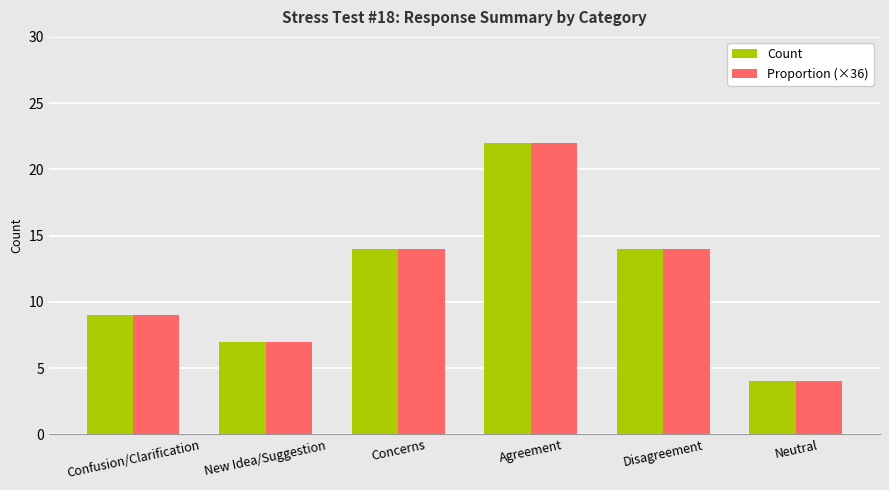

At which category is the sum across all series the highest?

Agreement